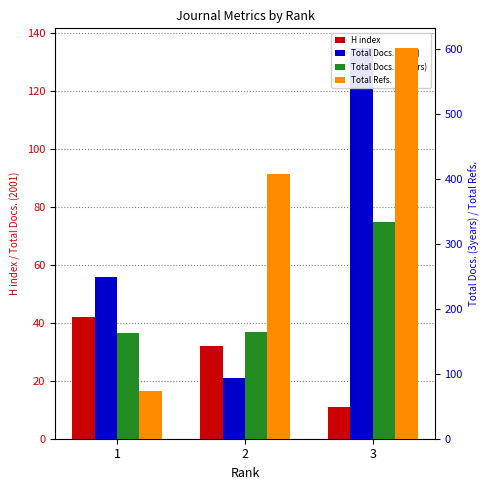

List the series in order of their peak value, highest first.

Total Refs., Total Docs. (3years), Total Docs. (2001), H index